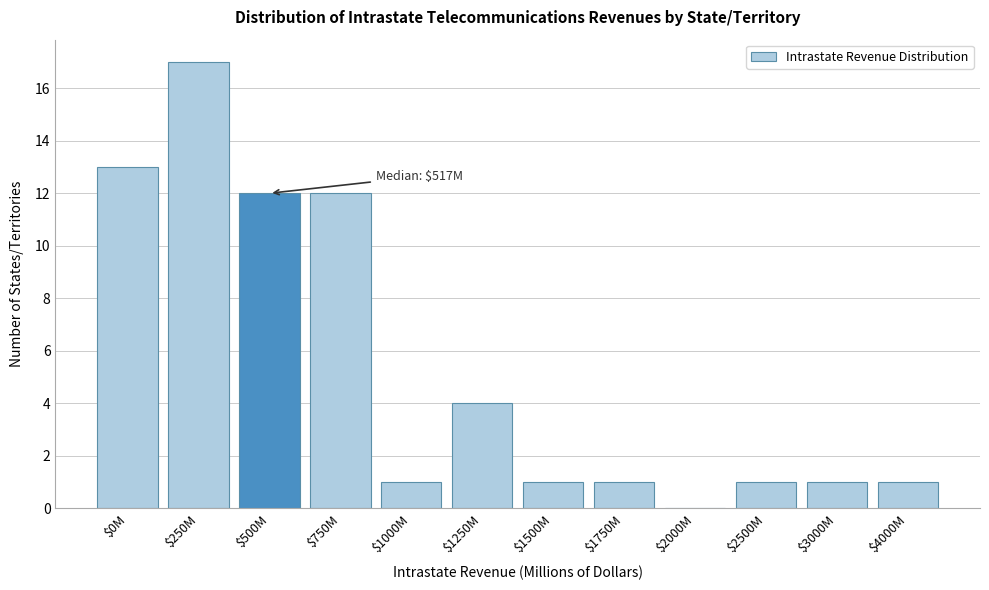

The chart shows a value of 1 at $4000M. True or false?

True